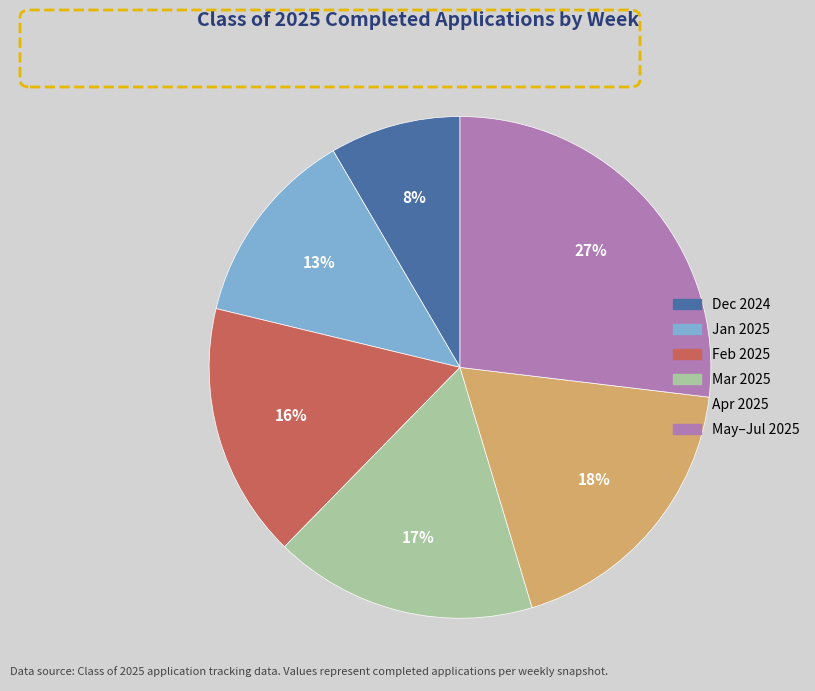

Is there a majority slice in this chart?

No